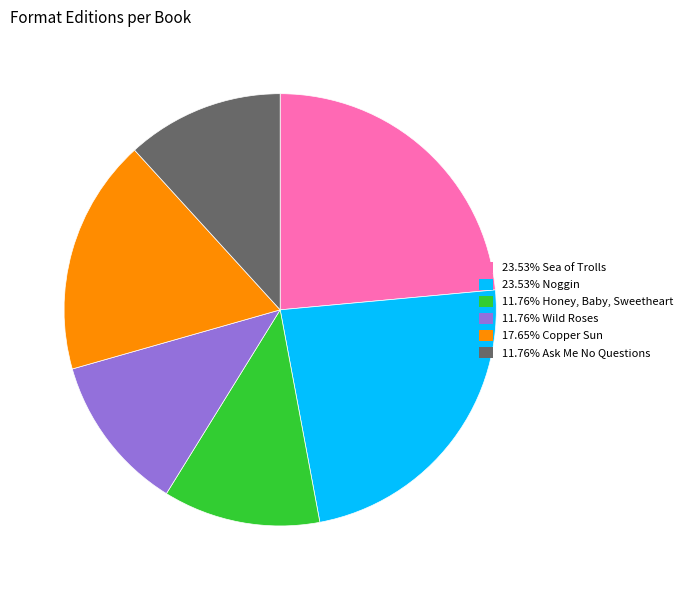

Is there any slice that represents more than half of the pie?

No